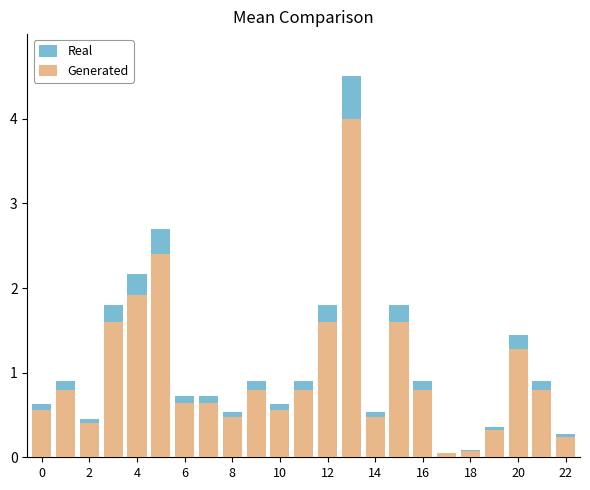

How many groups of bars are there?

23